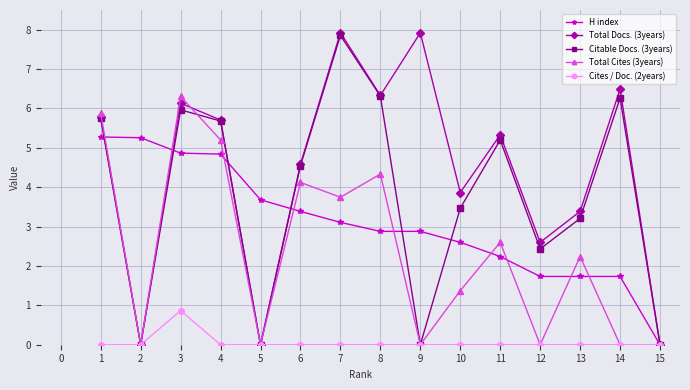

Which series has the largest total across all categories?

Total Docs. (3years)